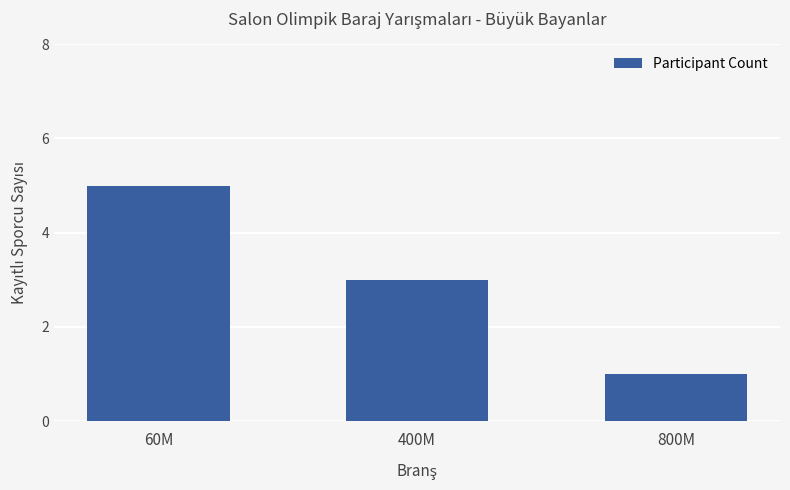

What position from the left is 800M?

3